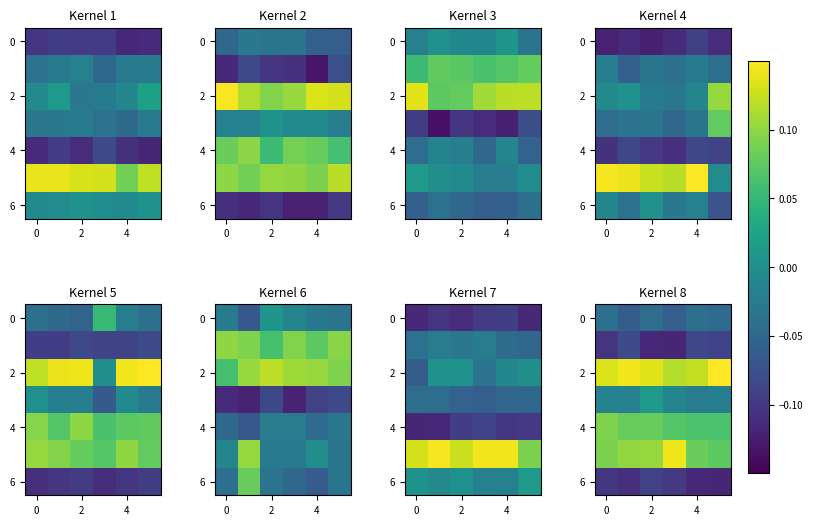

Which has a higher value, 2 or 3?

3